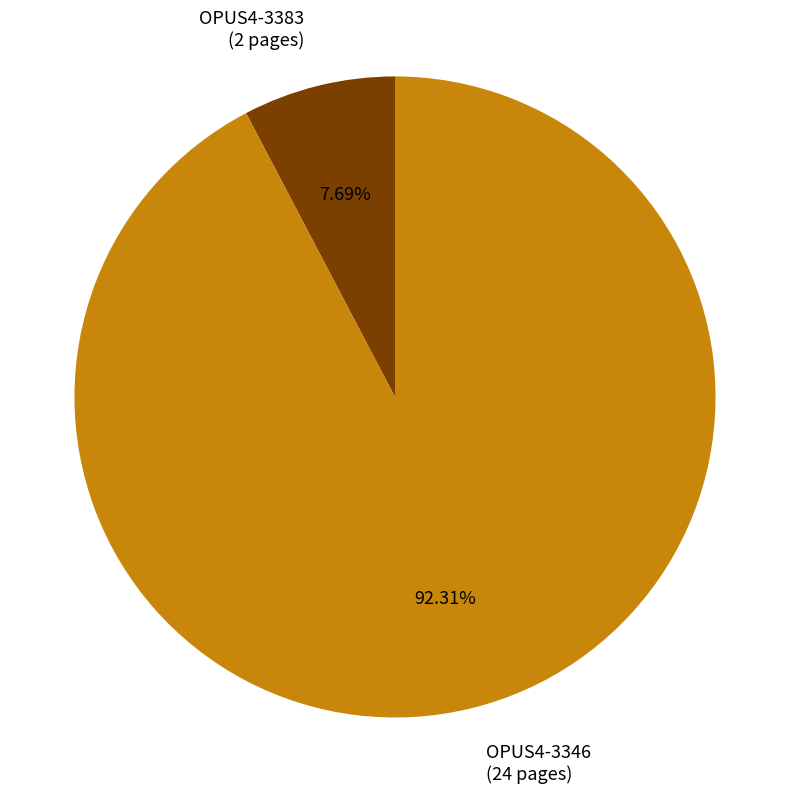

To the nearest percent, what is the average slice percentage?

50%